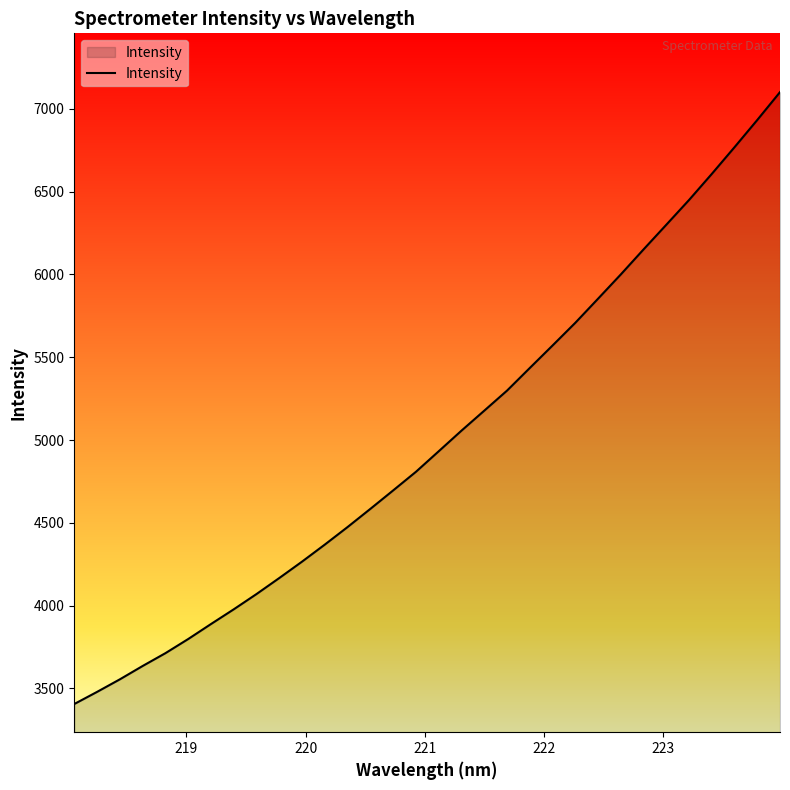

What is the minimum value shown in the chart?

3405.3